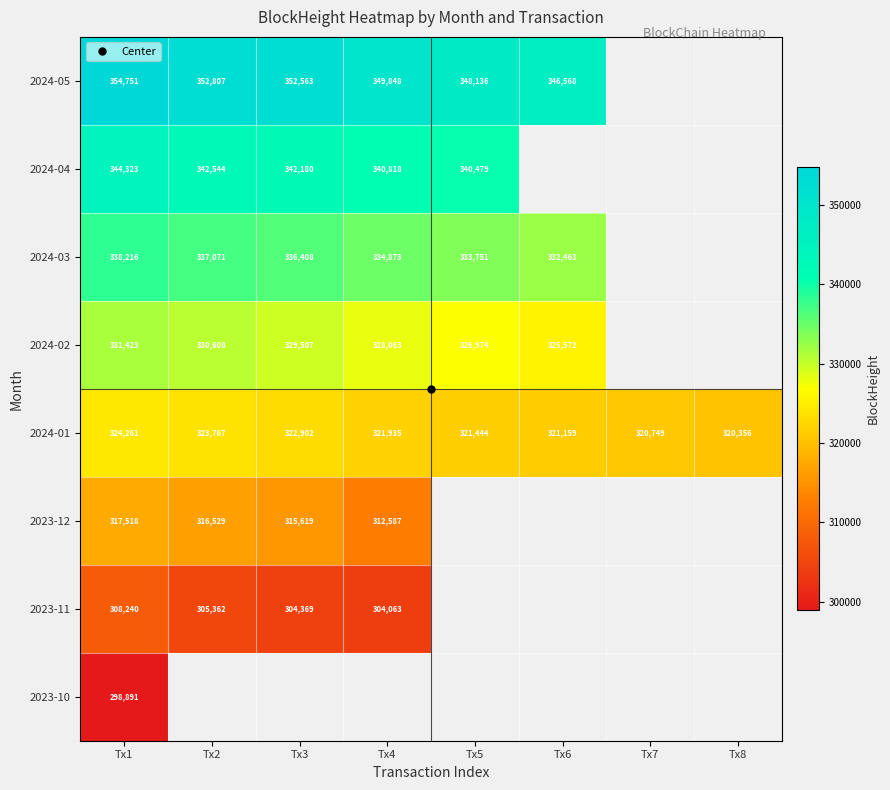

At how many categories does at least one series exceed 353706?

1